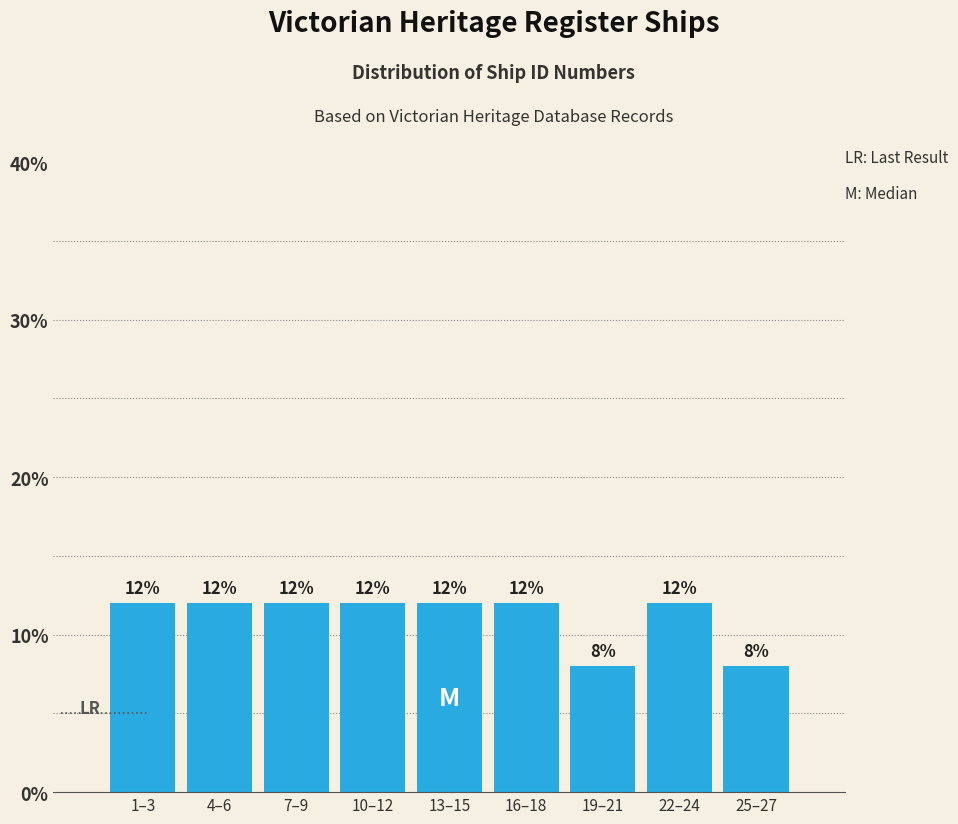

Reading left to right, extract all data points from this chart.

12	12	12	12	12	12	8	12	8